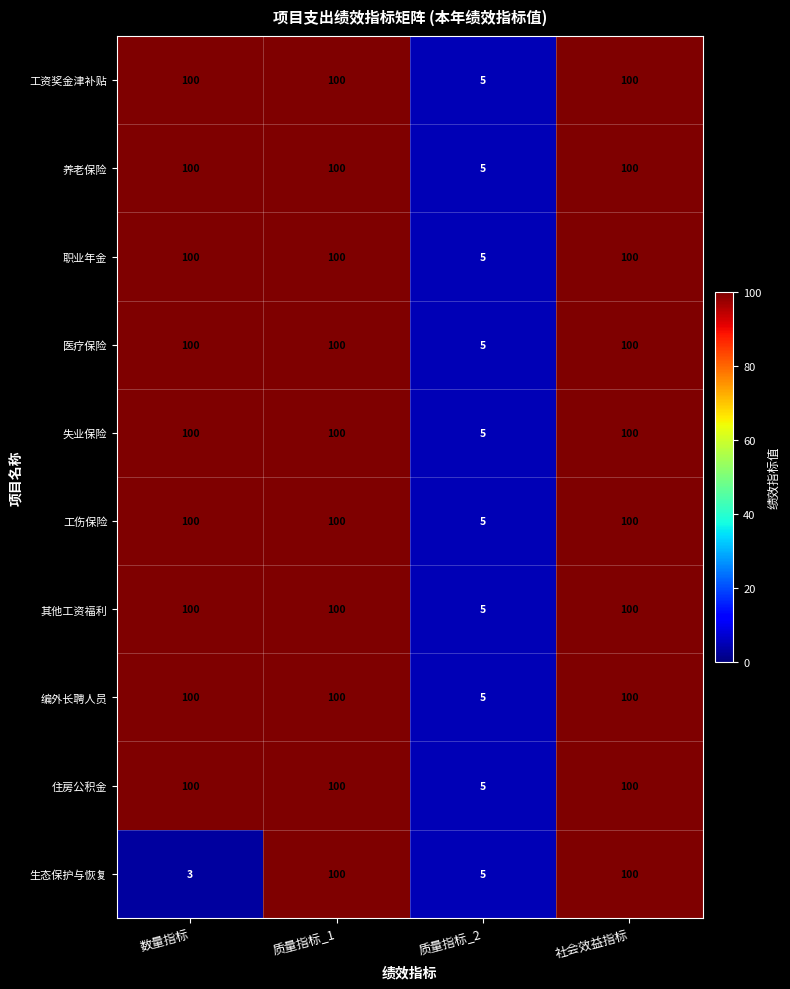

Which category has the lowest value in the 住房公积金 series?

质量指标_2